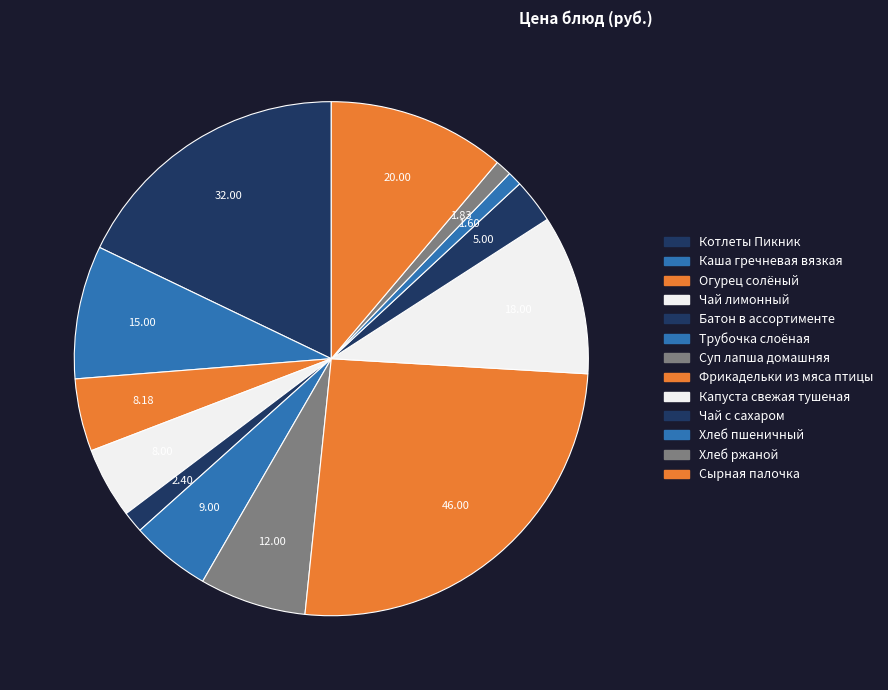

Count the number of slices in the pie.

13